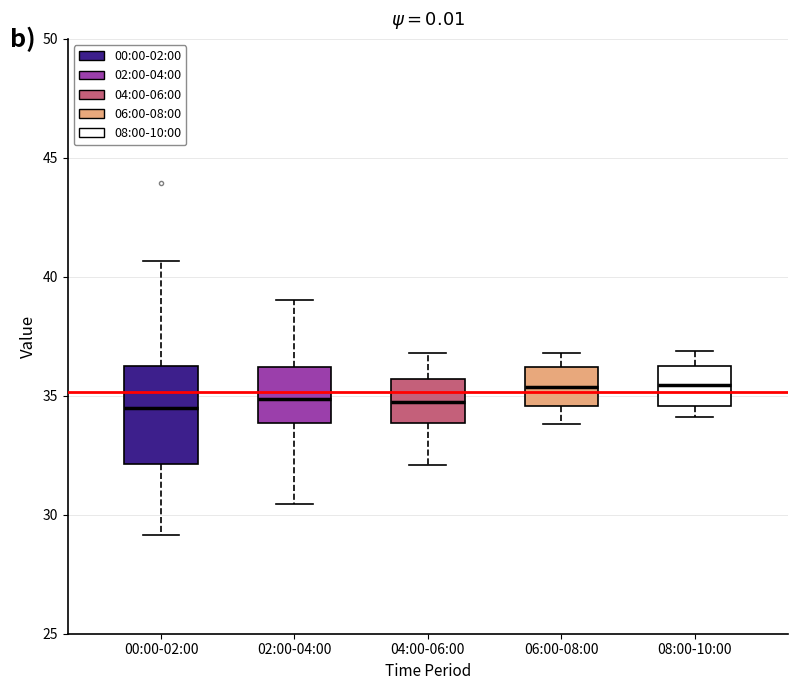

Reading left to right, read every box against the y-axis: the position of its median line, the range the box covers, and the ends of its whiskers. The values are not printed on the chart, so give them approximately, as read against the axis.

00:00-02:00: median 34.5, box 32.0 to 36.5, whiskers 29.0 to 40.5
02:00-04:00: median 35.0, box 34.0 to 36.0, whiskers 30.5 to 39.0
04:00-06:00: median 35.0, box 34.0 to 35.5, whiskers 32.0 to 37.0
06:00-08:00: median 35.5, box 34.5 to 36.0, whiskers 34.0 to 37.0
08:00-10:00: median 35.5, box 34.5 to 36.5, whiskers 34.0 to 37.0